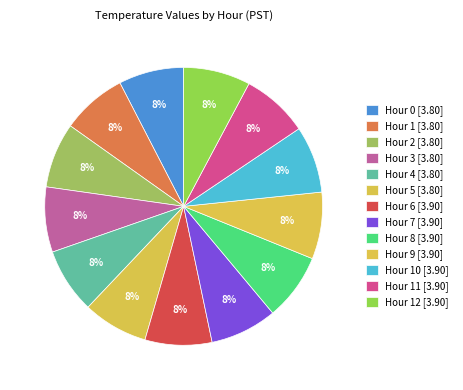

Which category has the biggest portion of the pie?

Hour 6